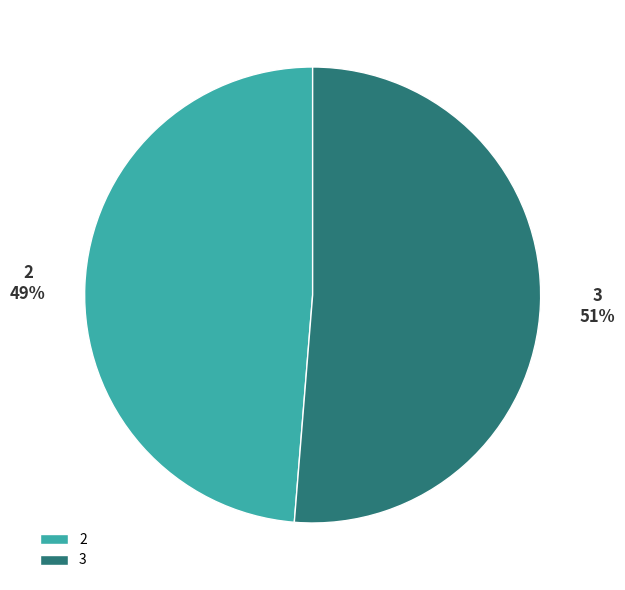

To the nearest percent, what percentage of the pie is 3?

51%